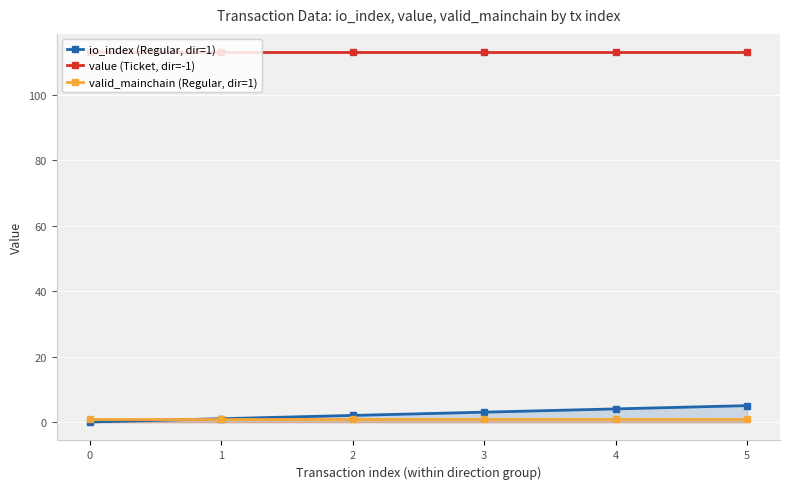

True or false: value (Ticket, dir=-1) and valid_mainchain (Regular, dir=1) intersect in this chart.

False